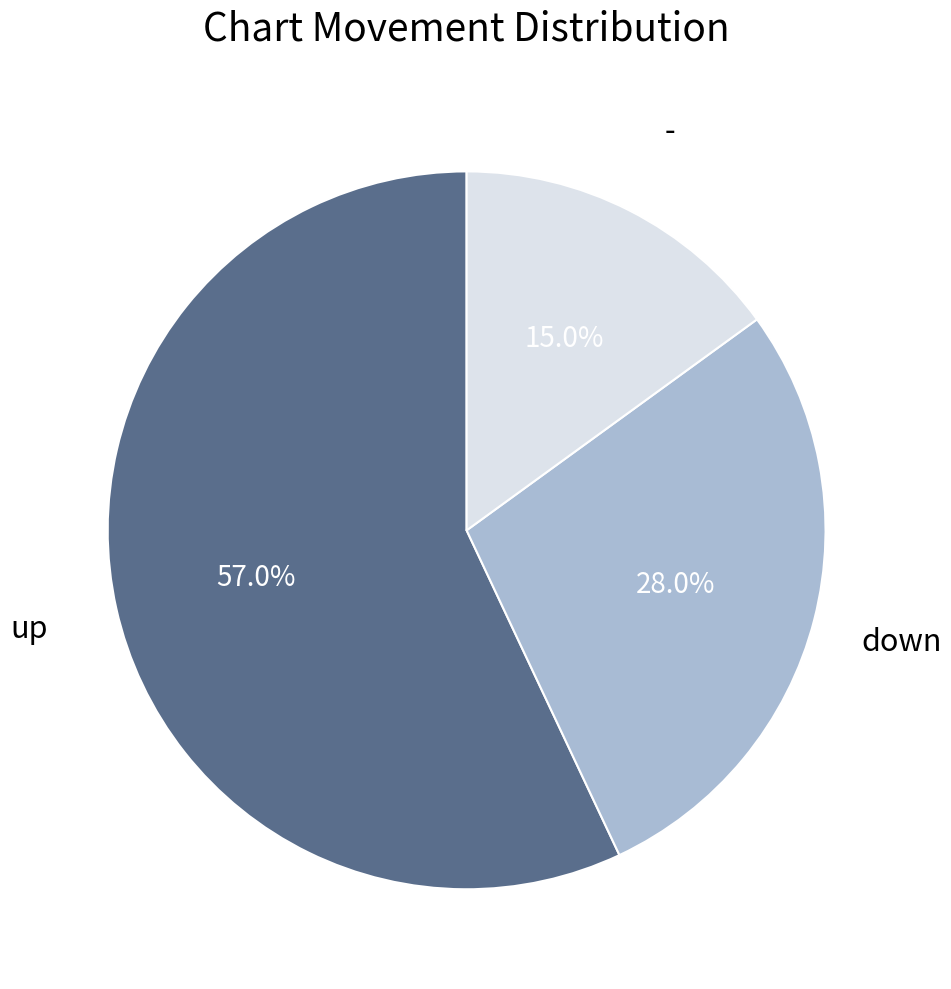

What is the majority slice?

up